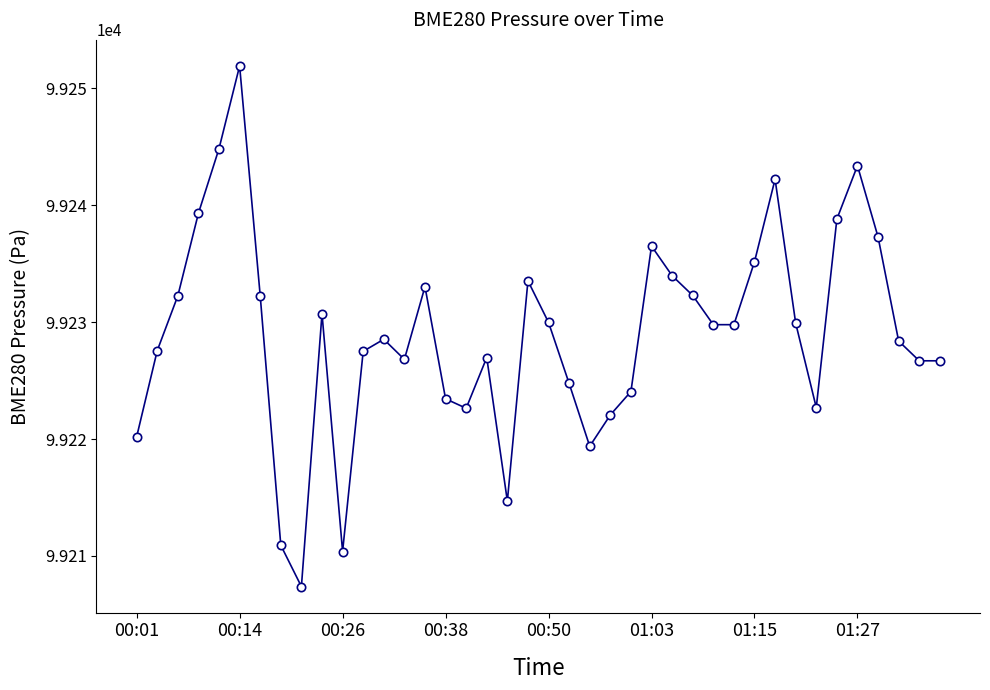

What is the maximum value shown in the chart?

99251.9